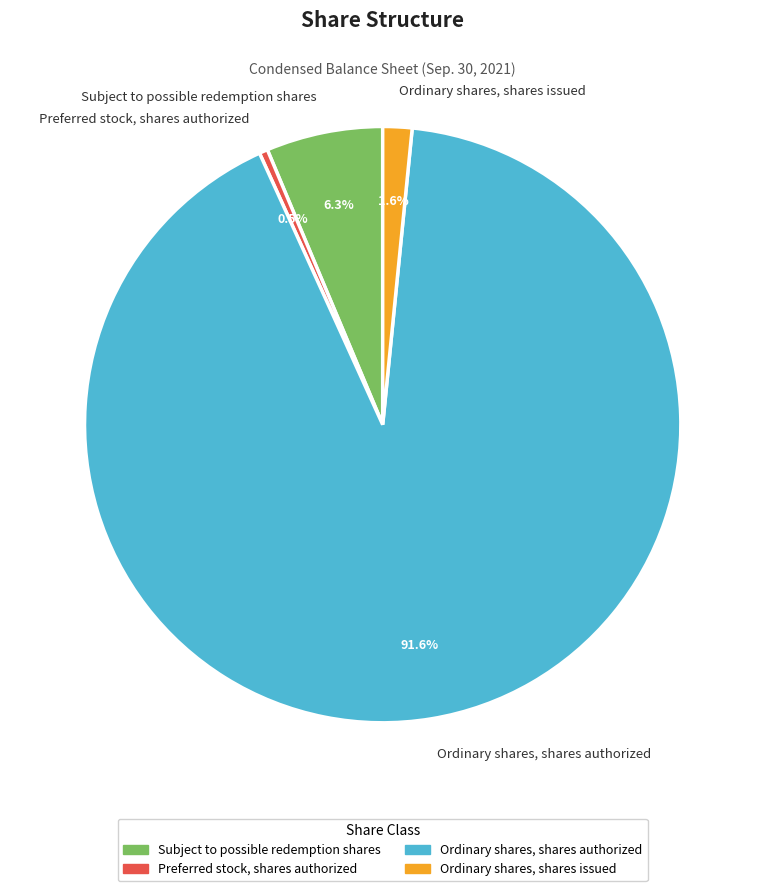

To the nearest percent, what is the difference between the largest and smallest slice percentages?

91%